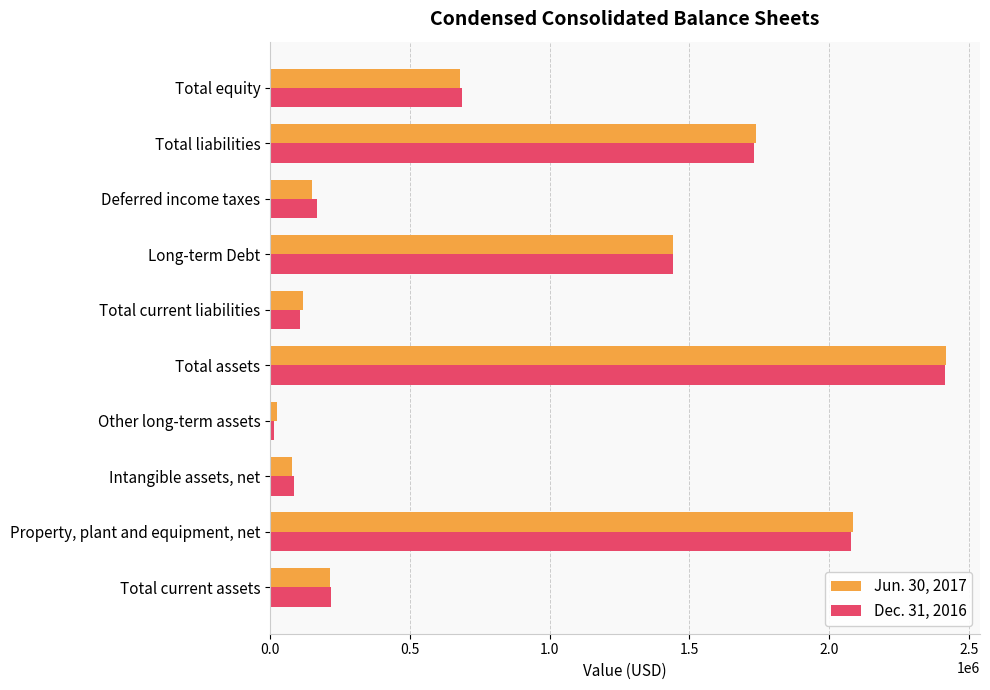

At which category is the sum across all series the highest?

Total assets